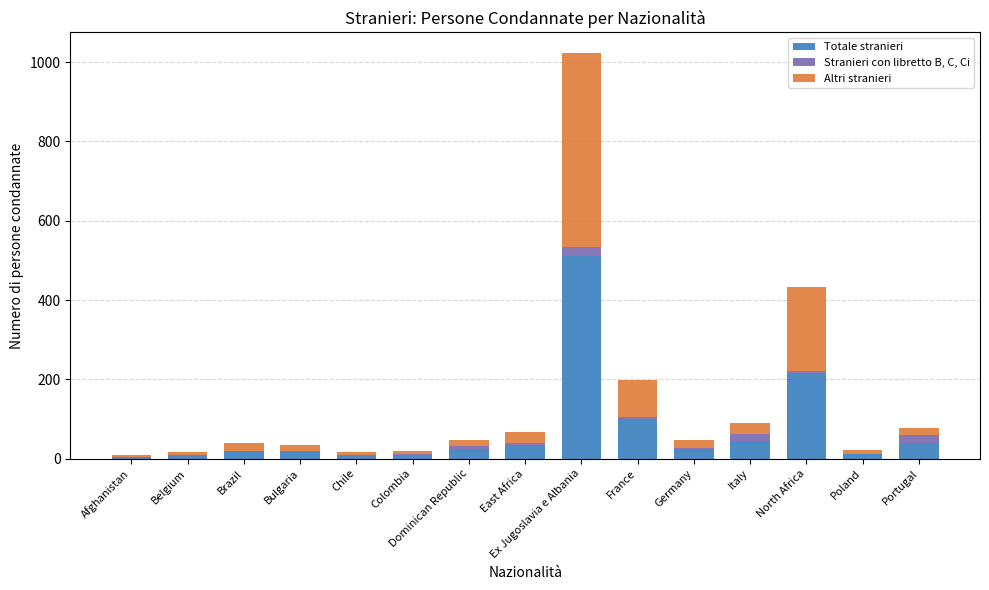

Count the number of categories in the chart.

15